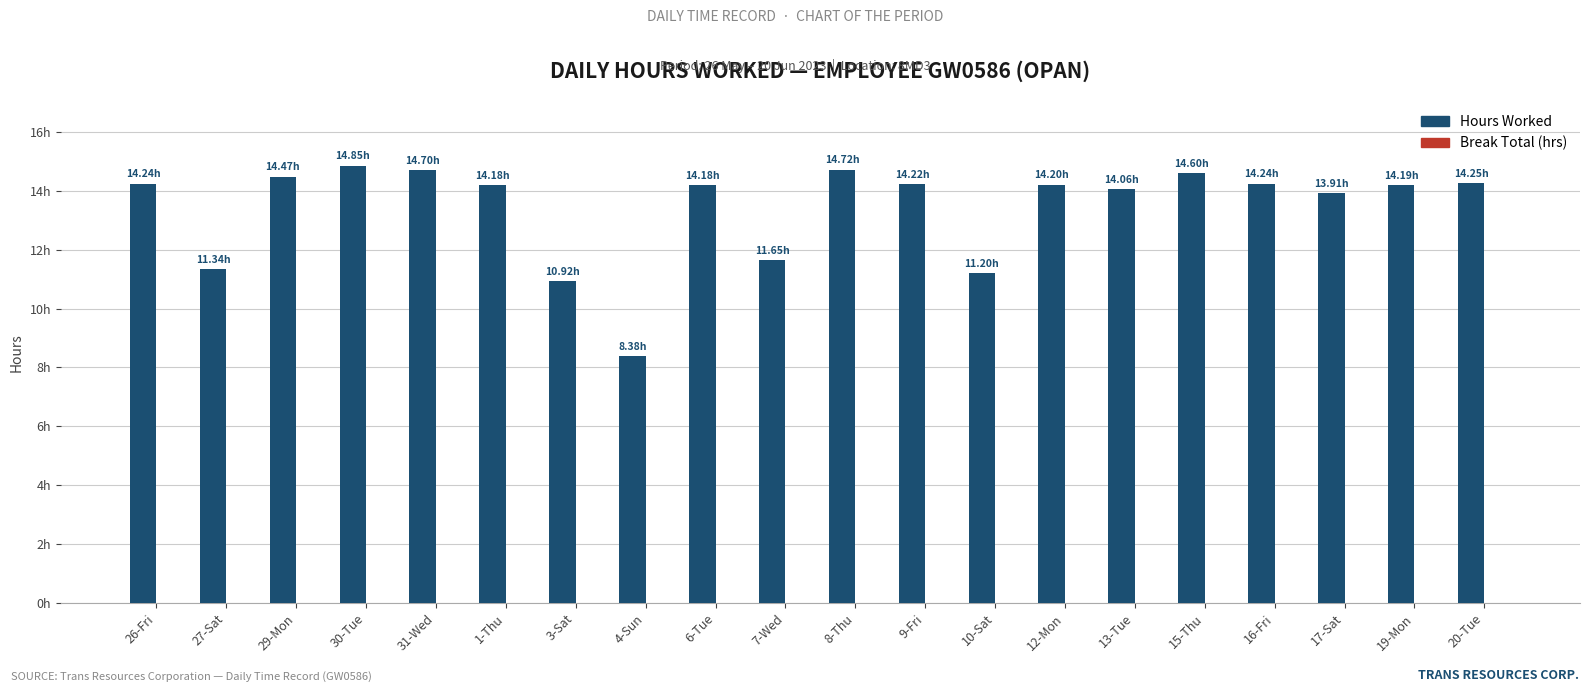

Are the bars horizontal?

No